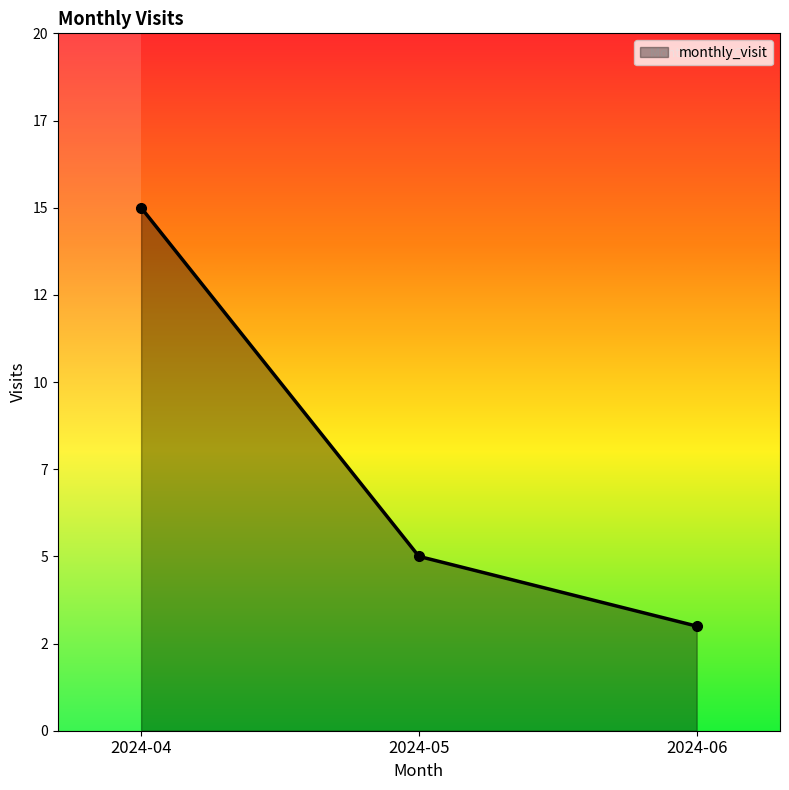

Reading left to right, list all the values displayed in this chart.

2024-04=15	2024-05=5	2024-06=3